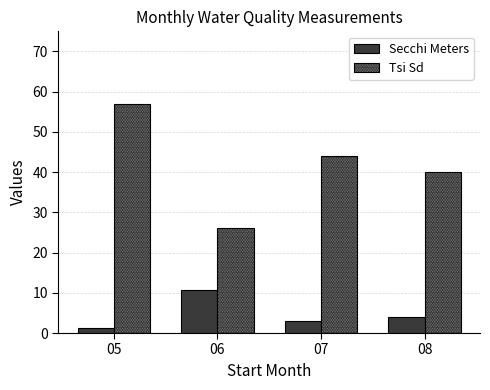

What is the difference between the second highest and second lowest values in the Secchi Meters series?

1.0